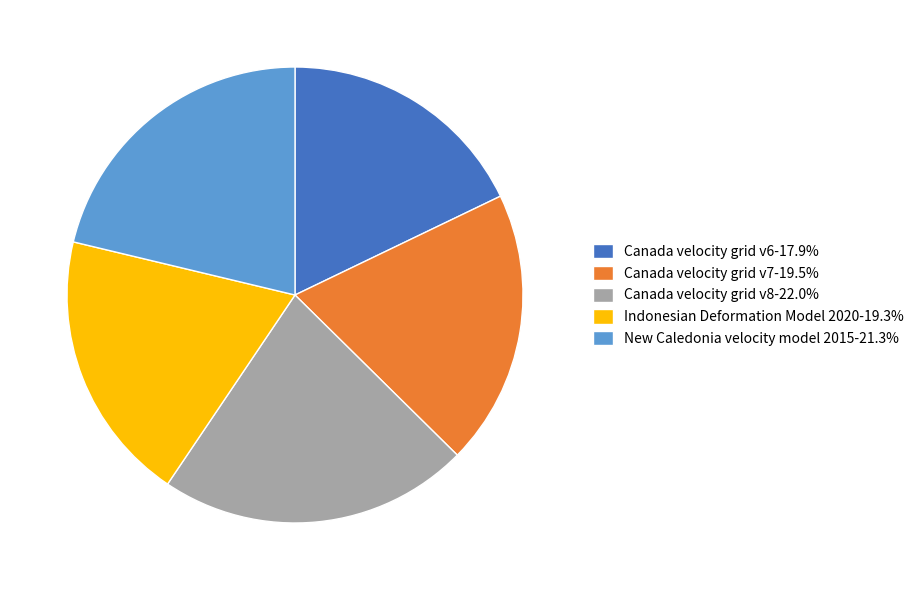

Approximately how many times larger is the value at New Caledonia velocity model 2015-21.3% compared to Canada velocity grid v7-19.5%?

1.1